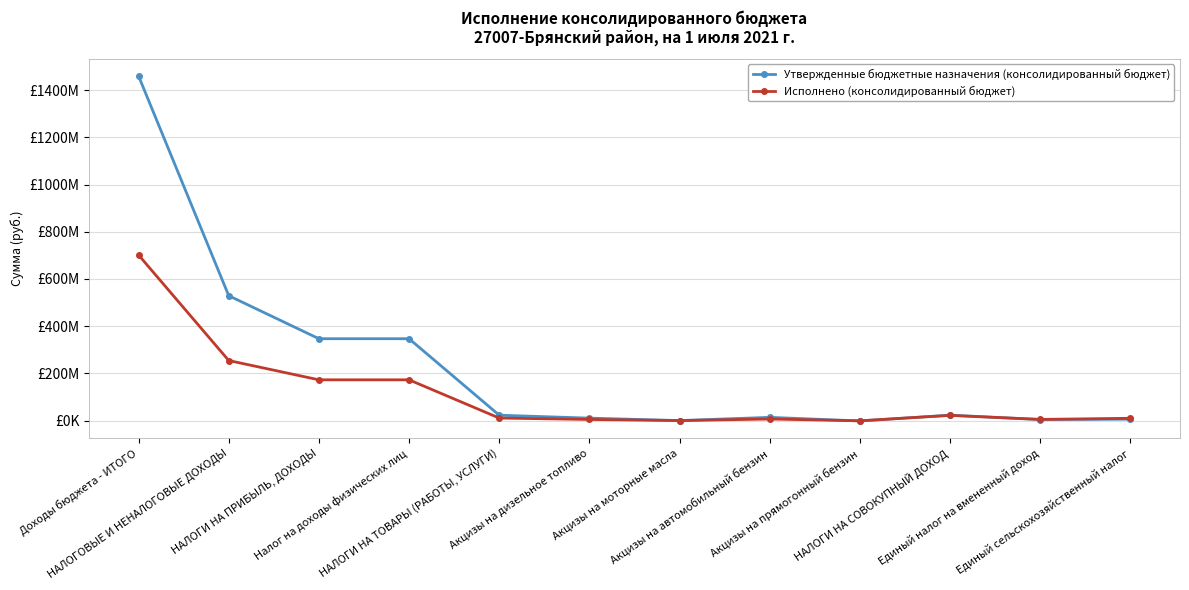

Reading left to right, extract all data points from this chart.

Утвержденные бюджетные назначения (консолидированный бюджет): 1459986080.5	529196579.3	346903470.0	346903470.0	22795800.0	10467000.0	59600.0	13768800.0	-1499600.0	23043220.0	4375000.0	6050220.0
Исполнено (консолидированный бюджет): 701688521.4	254479687.2	172753843.7	172753843.7	10724099.8	4849495.3	36531.2	6743264.7	-905191.4	22061996.2	5062468.4	9694915.1